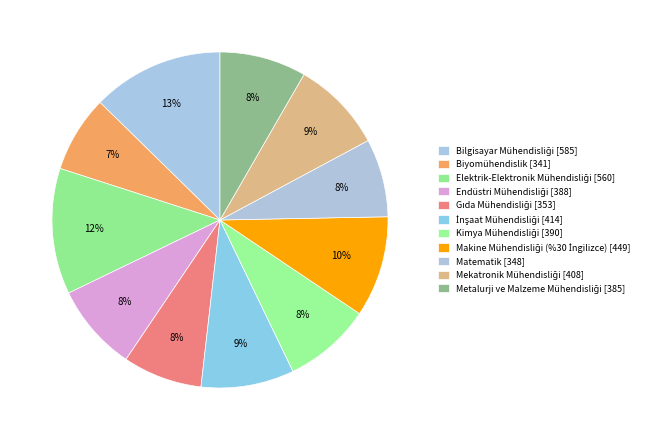

Combined, what portion of the pie is Gıda Mühendisliği and Mekatronik Mühendisliği?

16.5%